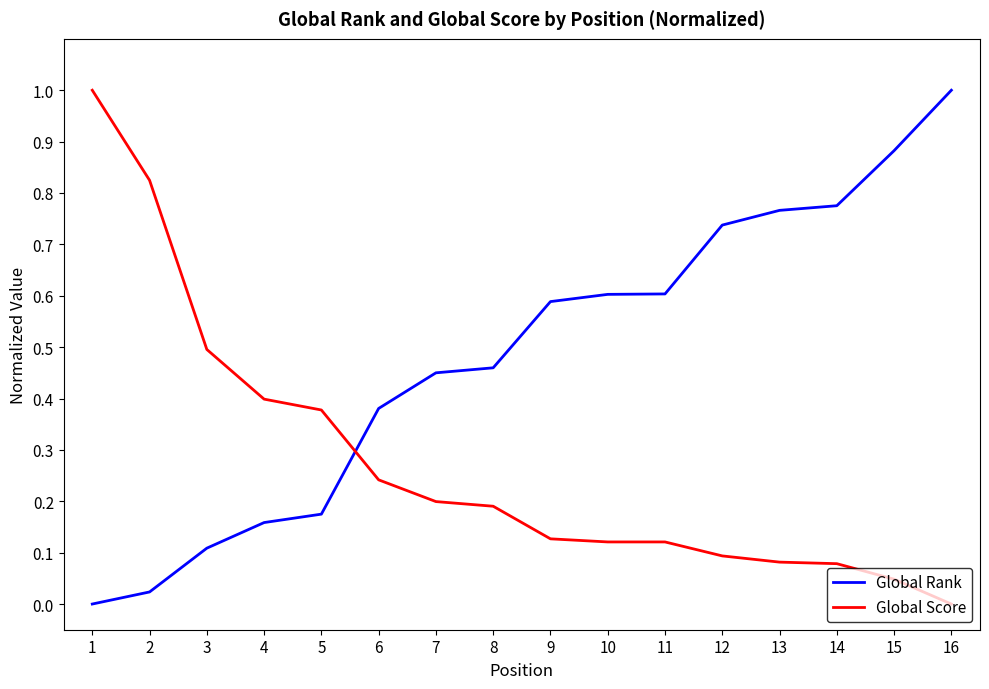

Between 1 and 2, which series saw the biggest shift?

Global Score